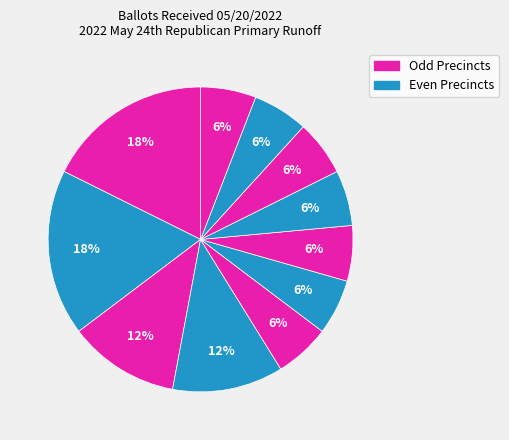

How many segments does this pie chart have?

11